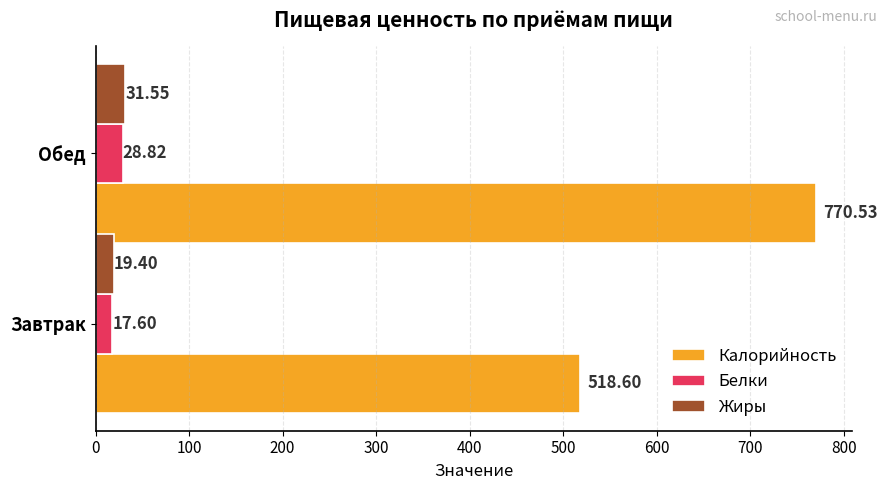

Rank the series by their maximum value, from lowest to highest.

Белки, Жиры, Калорийность